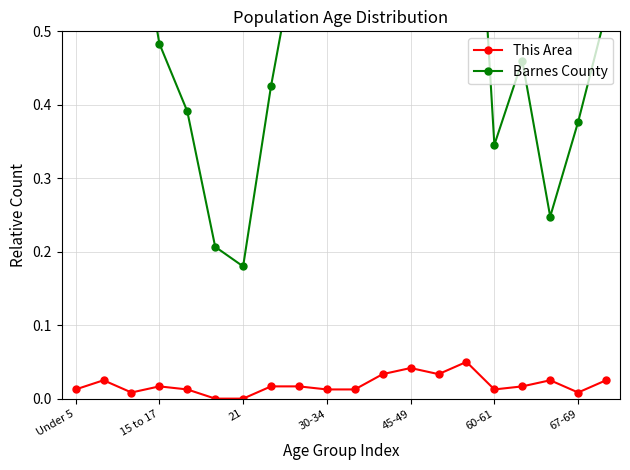

What are all the series names shown in the legend?

This Area, Barnes County